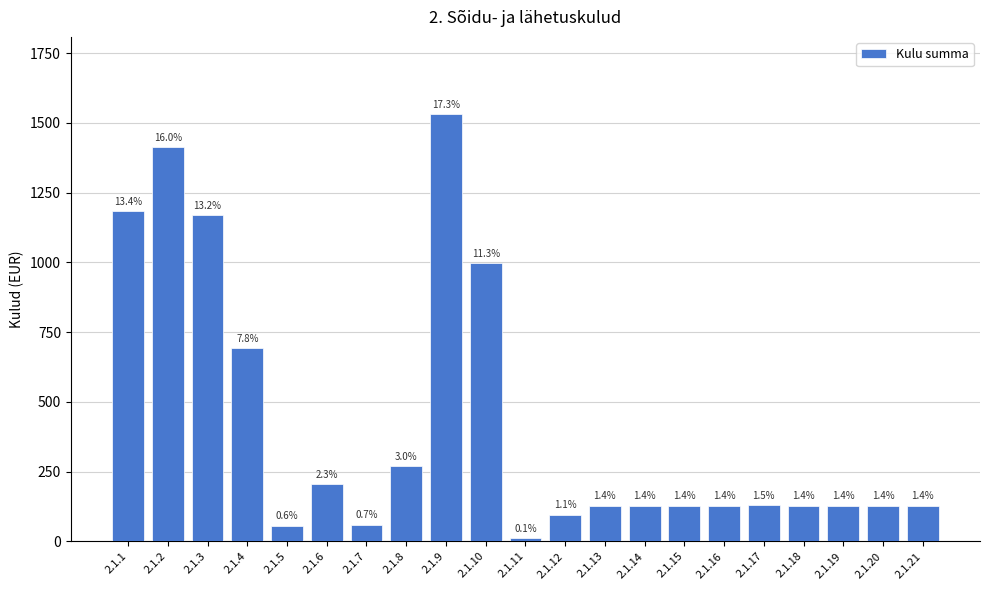

Does the chart contain any negative values?

No